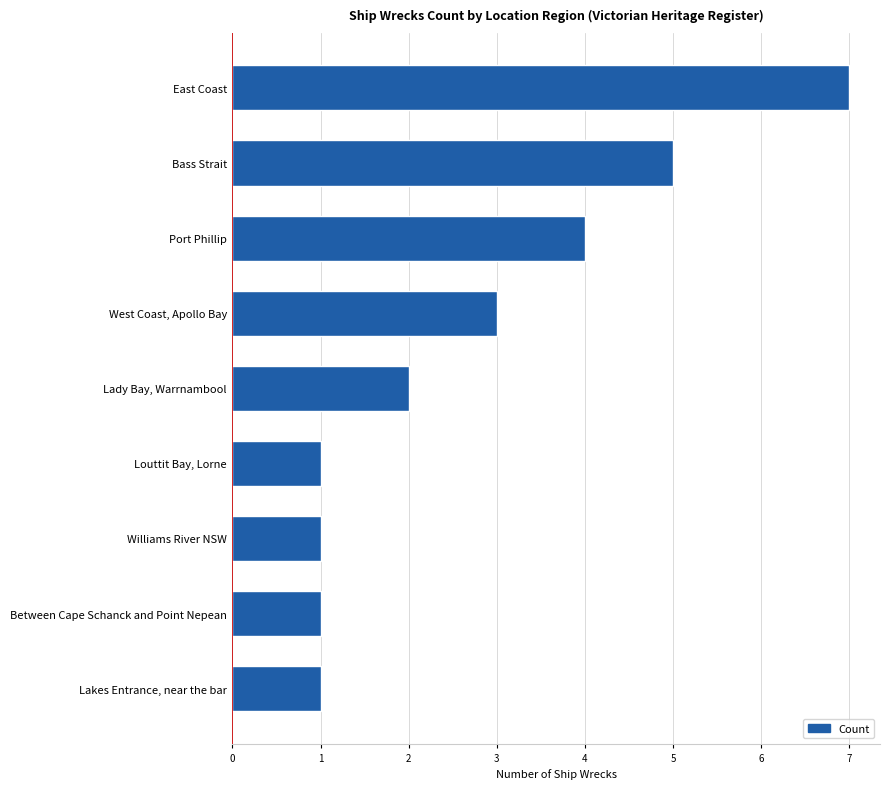

What is the approximate value at East Coast?

7